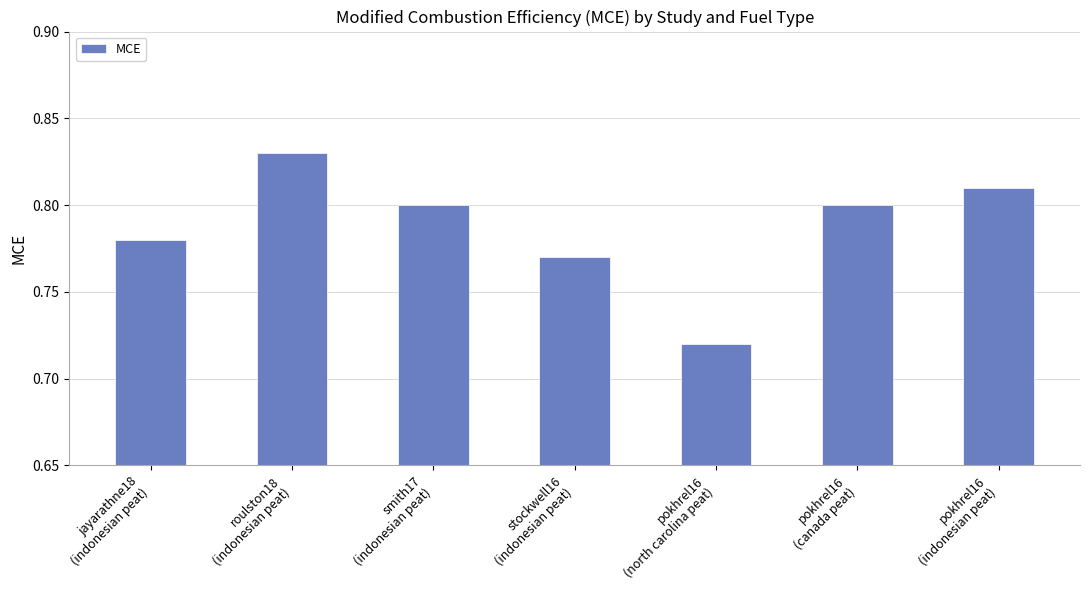

How many values are between 0 and 1?

7